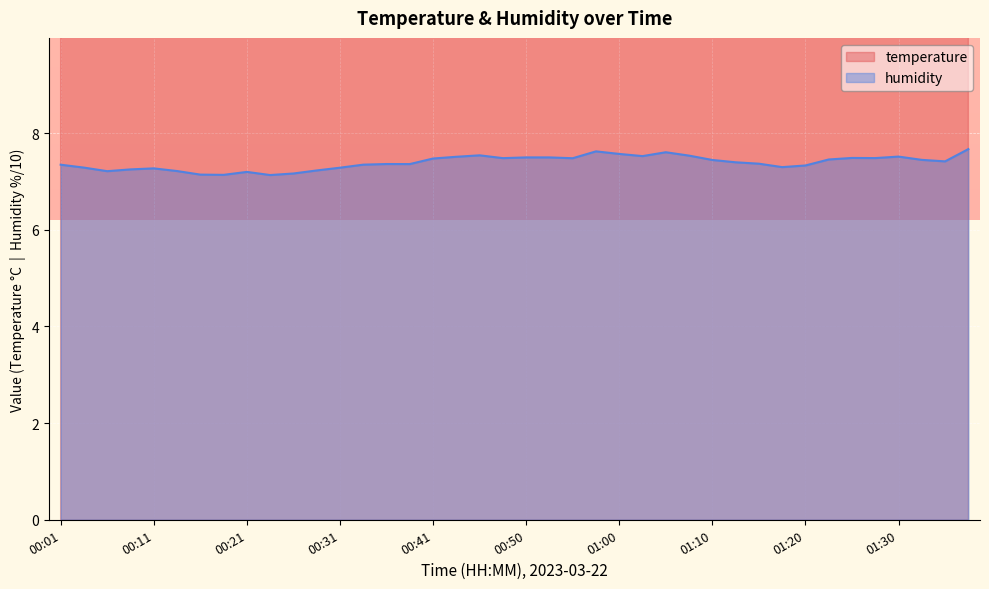

Count the number of categories in the chart.

40